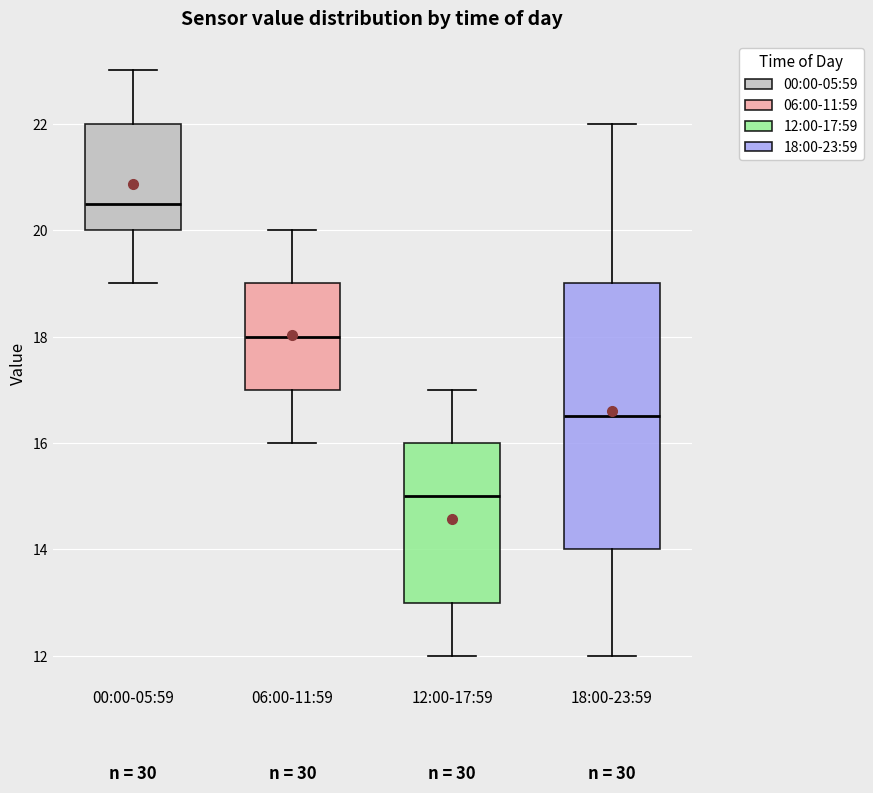

Which box has the highest median line?

00:00-05:59